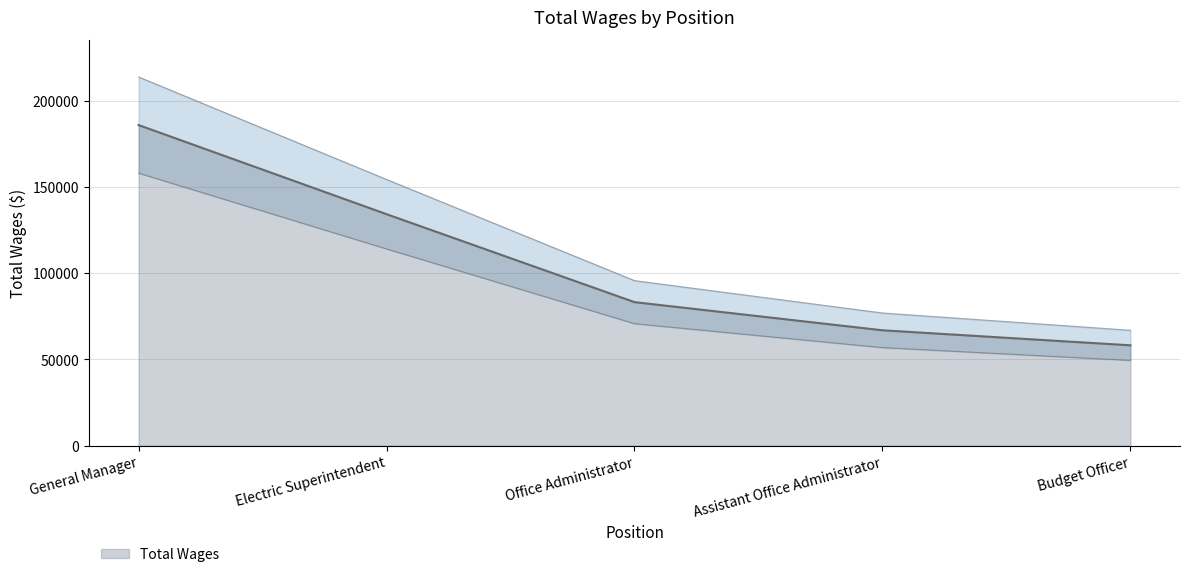

What is the label of the 2nd point from the right?

Assistant Office Administrator